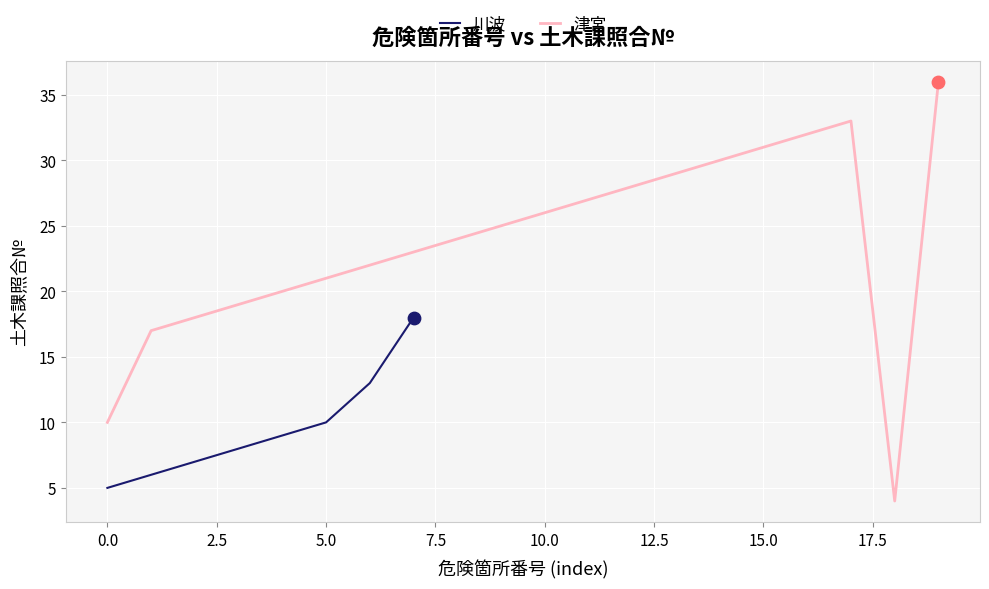

The value of 川波 at 0.0 is 5. True or false?

True